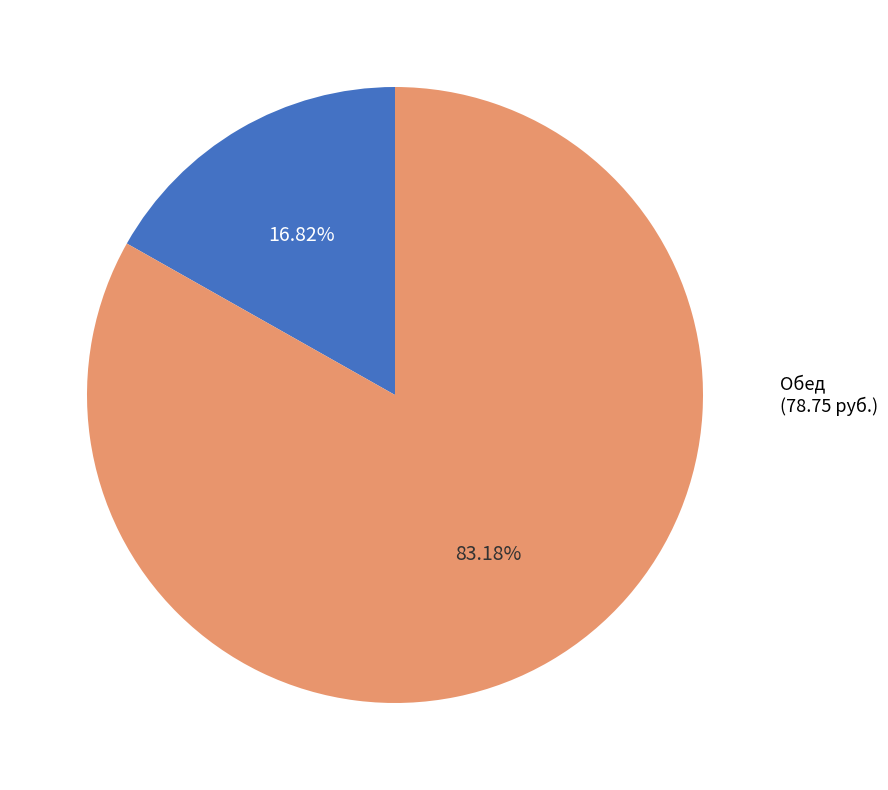

Does any single category account for the majority?

Yes